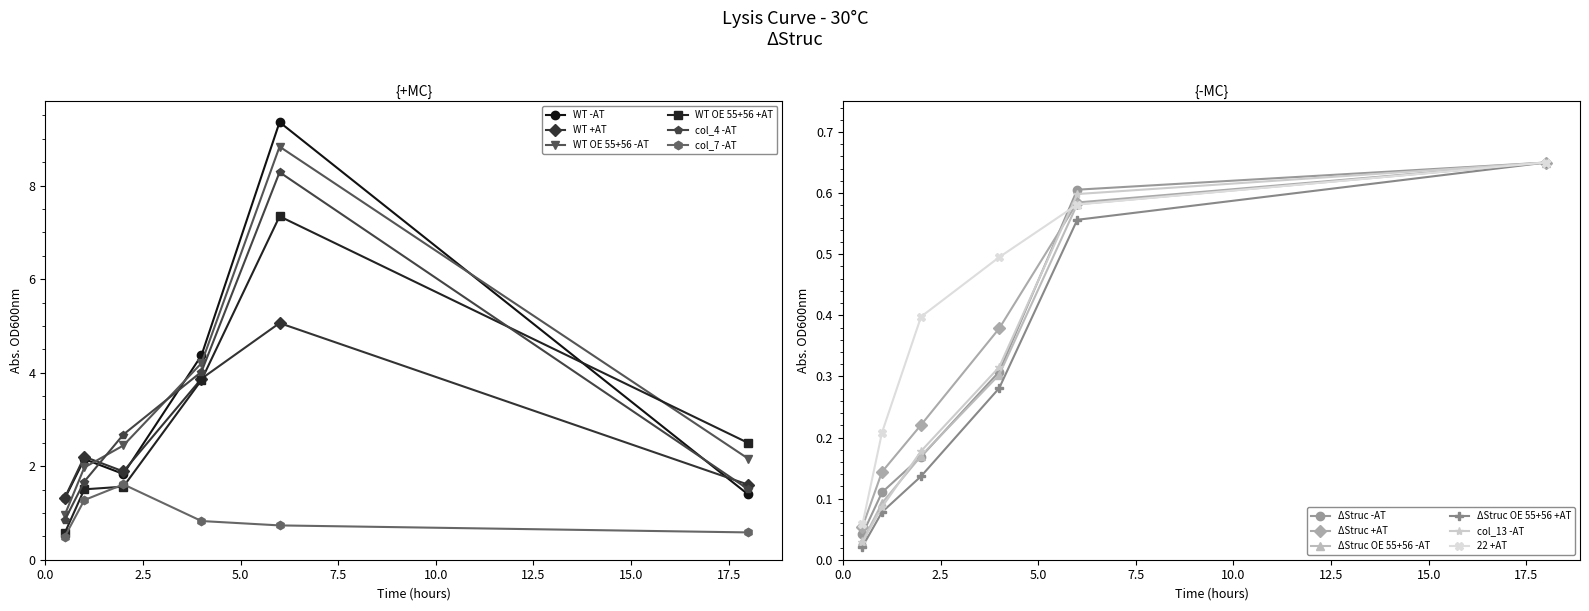

True or false: WT OE 55+56 +AT and WT -AT cross at least once.

True